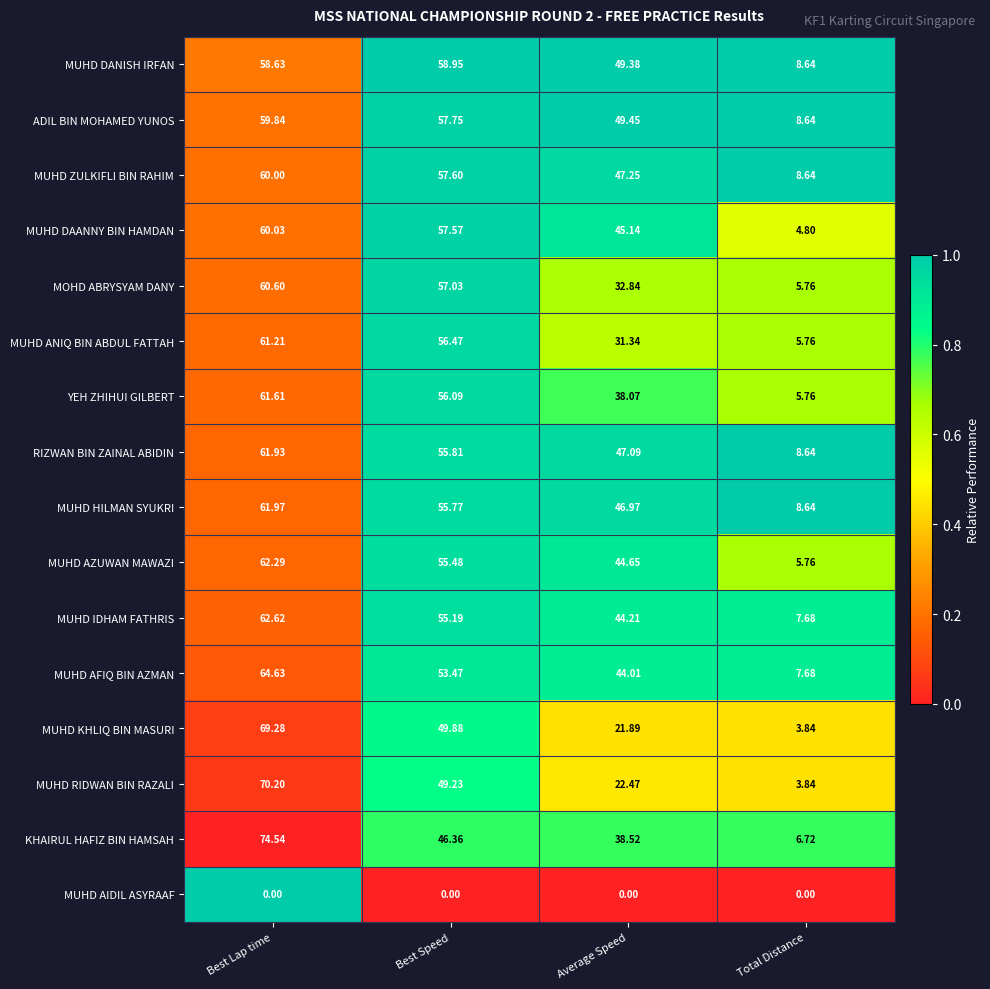

Which series has the widest spread of values?

KHAIRUL HAFIZ BIN HAMSAH